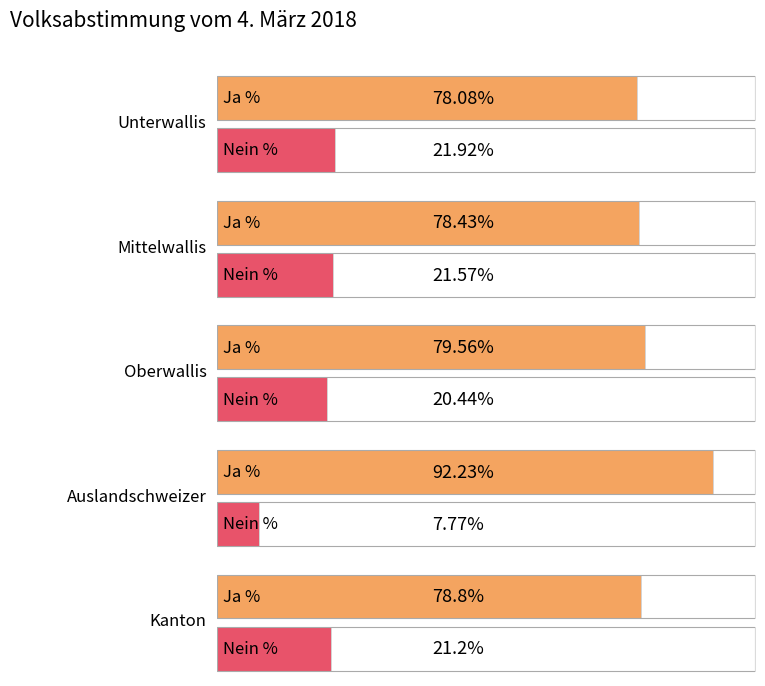

Is the value of Nein % at Mittelwallis greater than the value of Ja % at Mittelwallis?

No